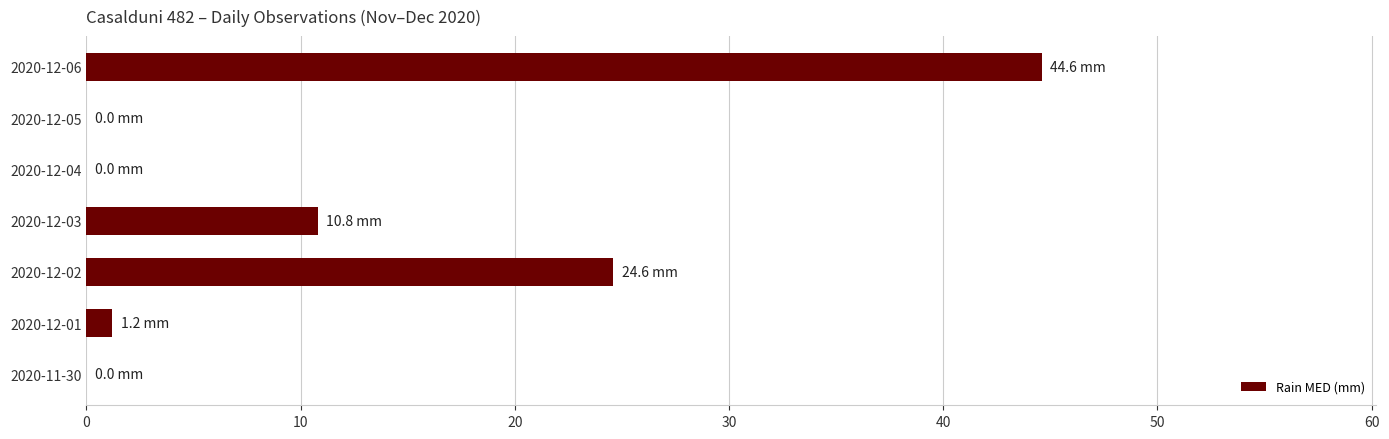

What is the sum of all values?

81.2